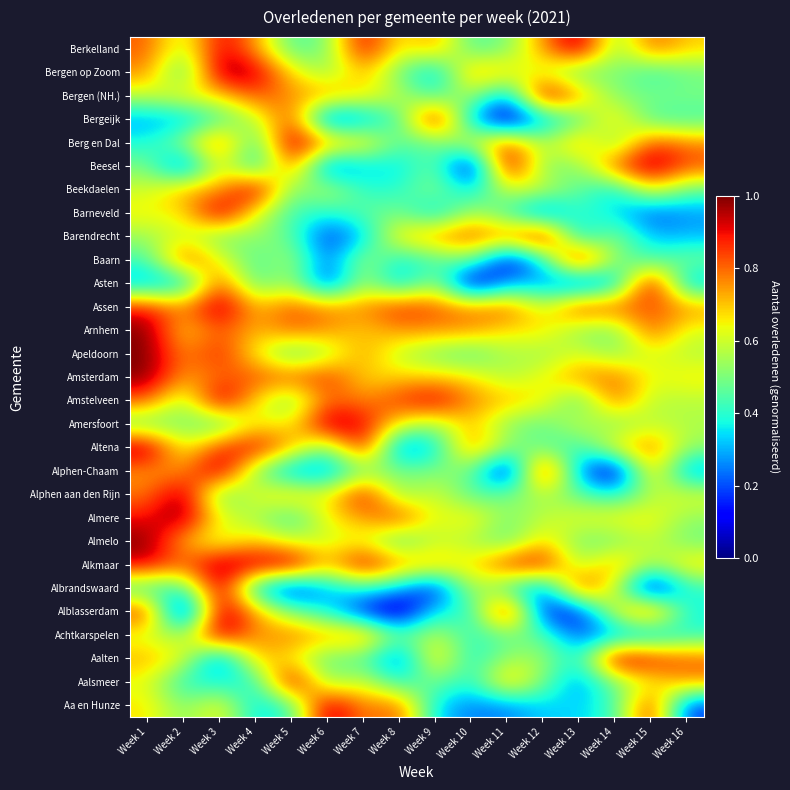

At how many categories does at least one series exceed 0?

16